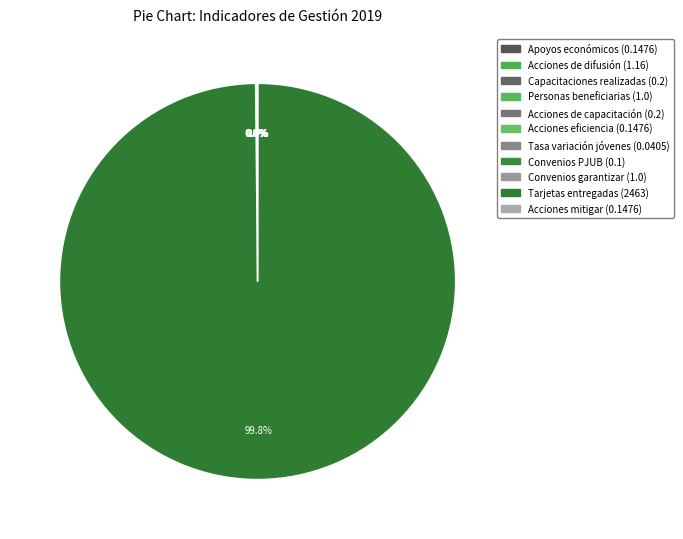

Between Acciones eficiencia (0.1476) and Tasa variación jóvenes (0.0405), which is larger?

Acciones eficiencia (0.1476)